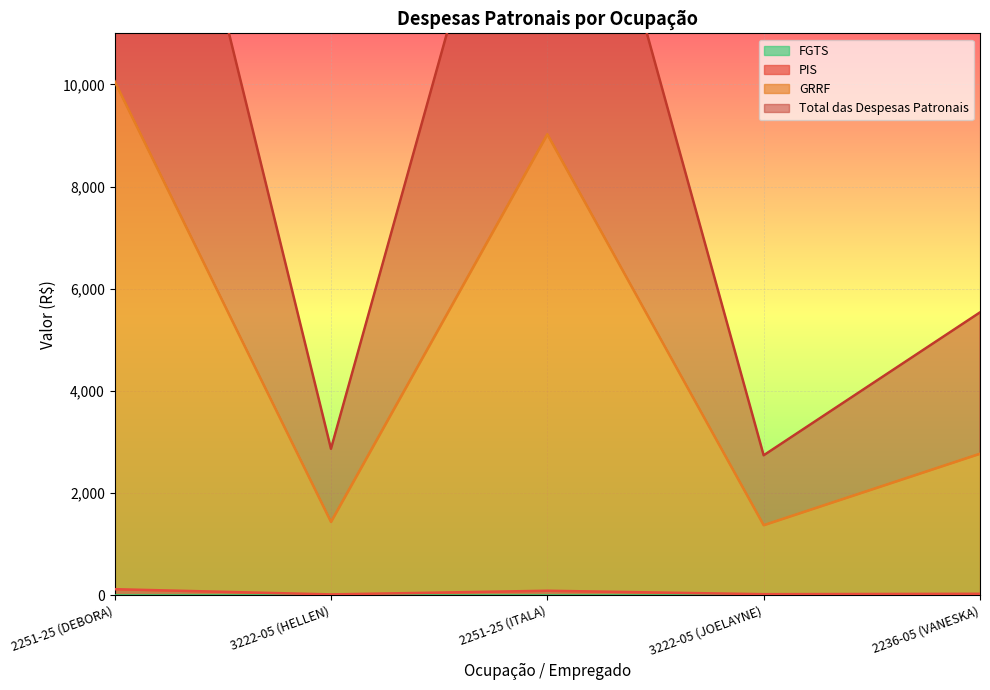

What is the sum of the Total das Despesas Patronais values at 2251-25 (DEBORA) and 2236-05 (VANESKA)?

25655.8